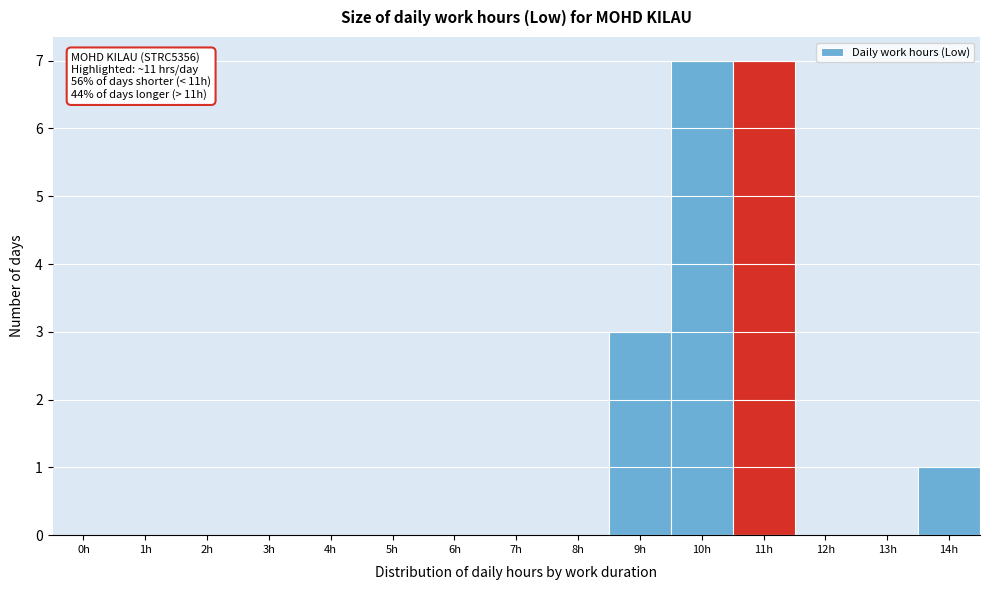

Reading left to right, what are all the values shown in this chart?

0h=0	1h=0	2h=0	3h=0	4h=0	5h=0	6h=0	7h=0	8h=0	9h=3	10h=7	11h=7	12h=0	13h=0	14h=1